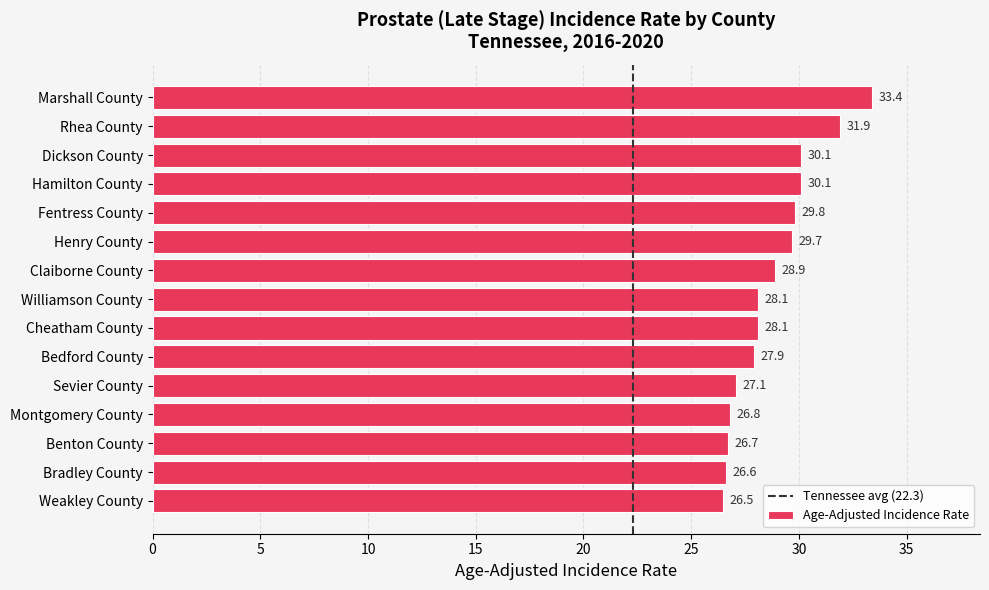

What is the value of the 3rd bar from the top?

30.1